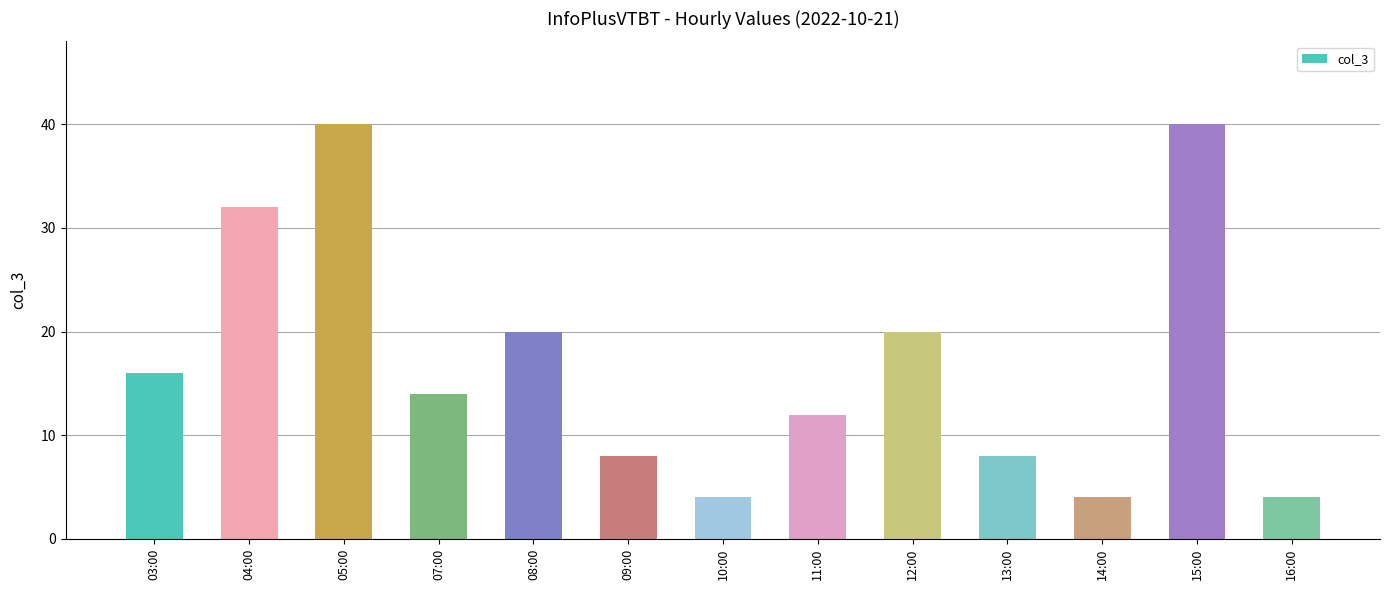

The chart shows a value of 20 at 08:00. True or false?

True